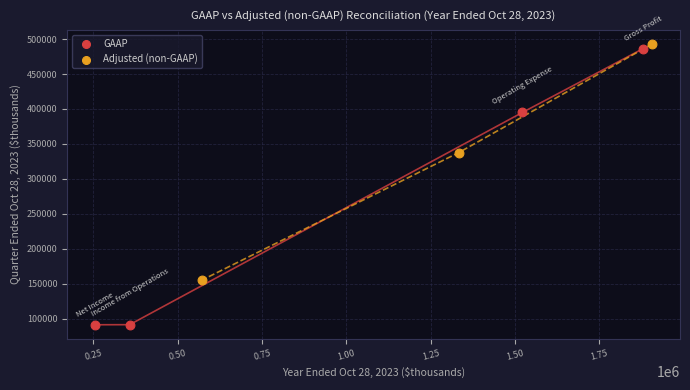

Which series reaches the minimum Y coordinate?

GAAP